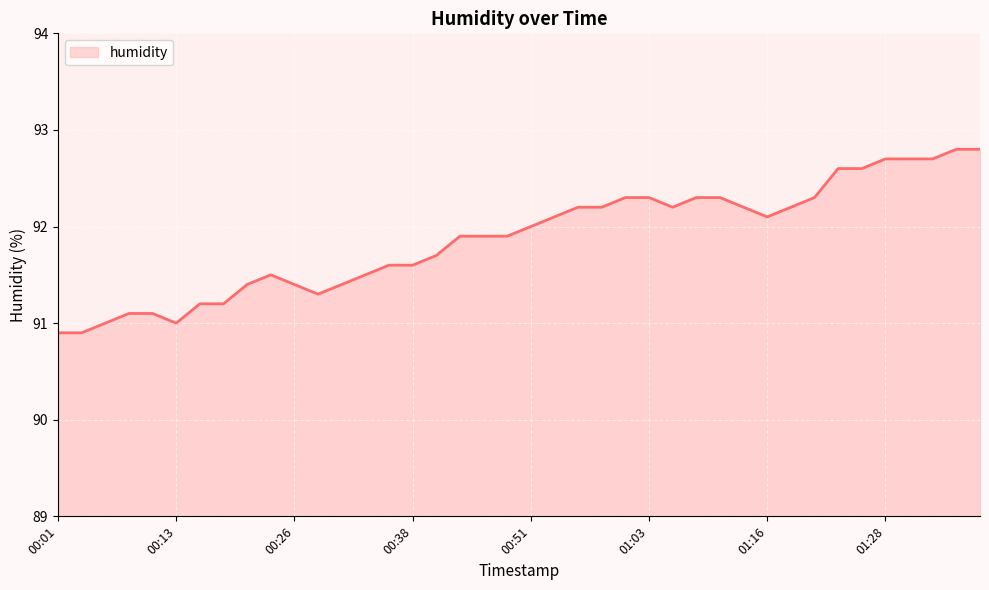

What is the maximum value shown in the chart?

92.8